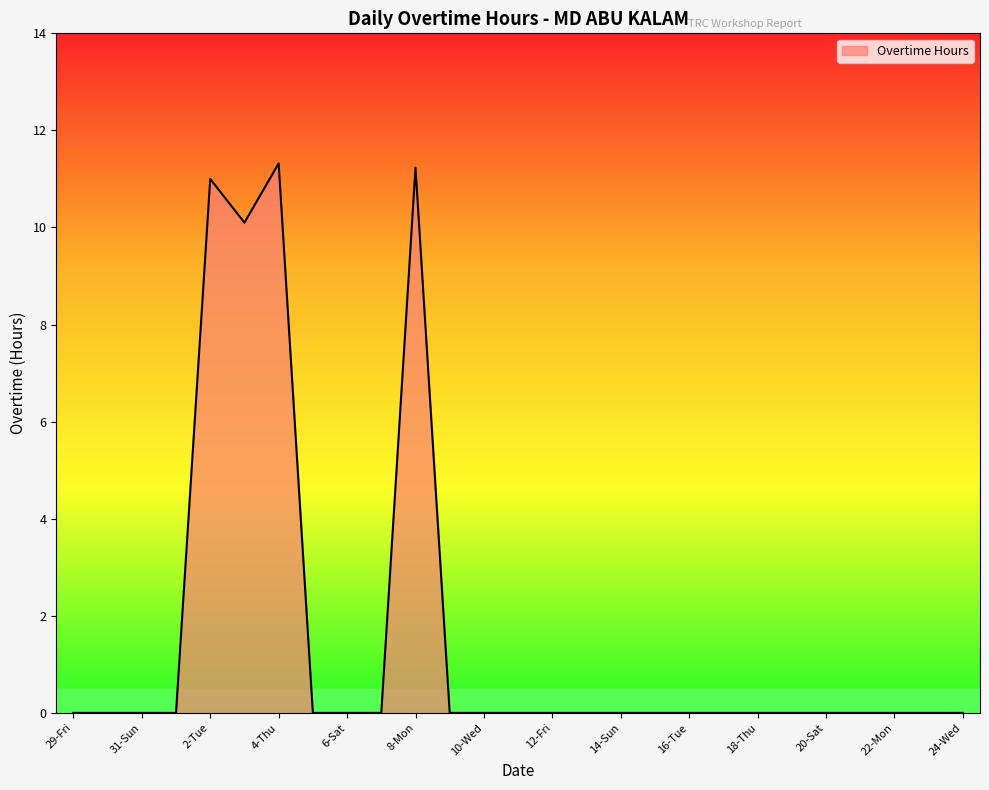

What is the difference between the maximum and second lowest values?

11.3